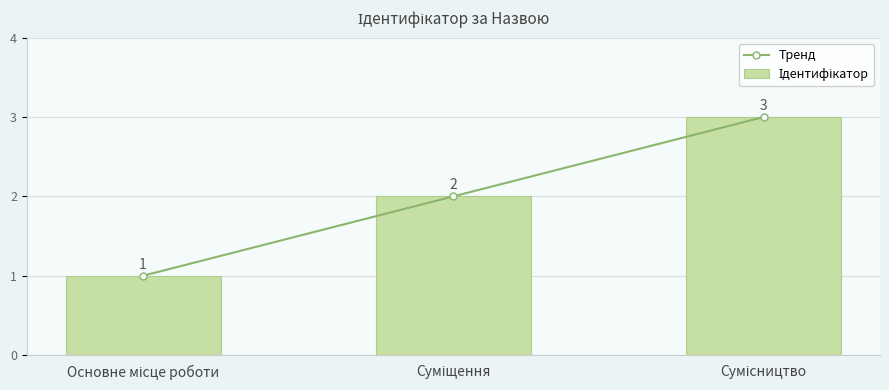

Reading left to right, transcribe all the data shown in this chart.

Тренд: Основне місце роботи=1	Суміщення=2	Сумісництво=3
Ідентифікатор: Основне місце роботи=1	Суміщення=2	Сумісництво=3